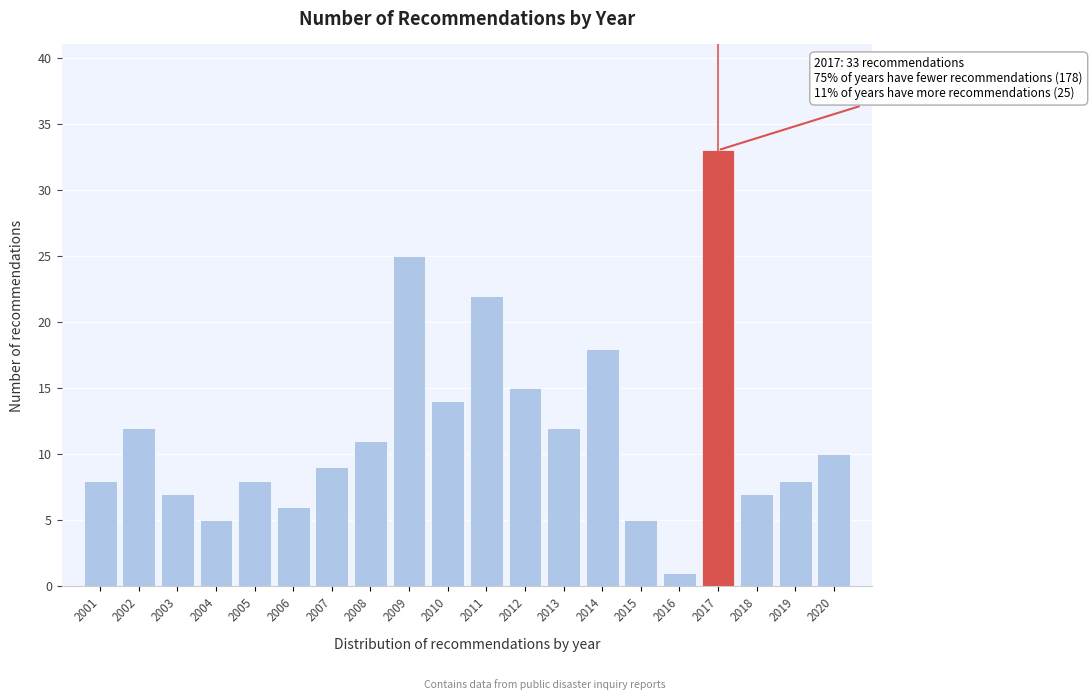

Reading left to right, extract all data points from this chart.

2001=8	2002=12	2003=7	2004=5	2005=8	2006=6	2007=9	2008=11	2009=25	2010=14	2011=22	2012=15	2013=12	2014=18	2015=5	2016=1	2017=33	2018=7	2019=8	2020=10